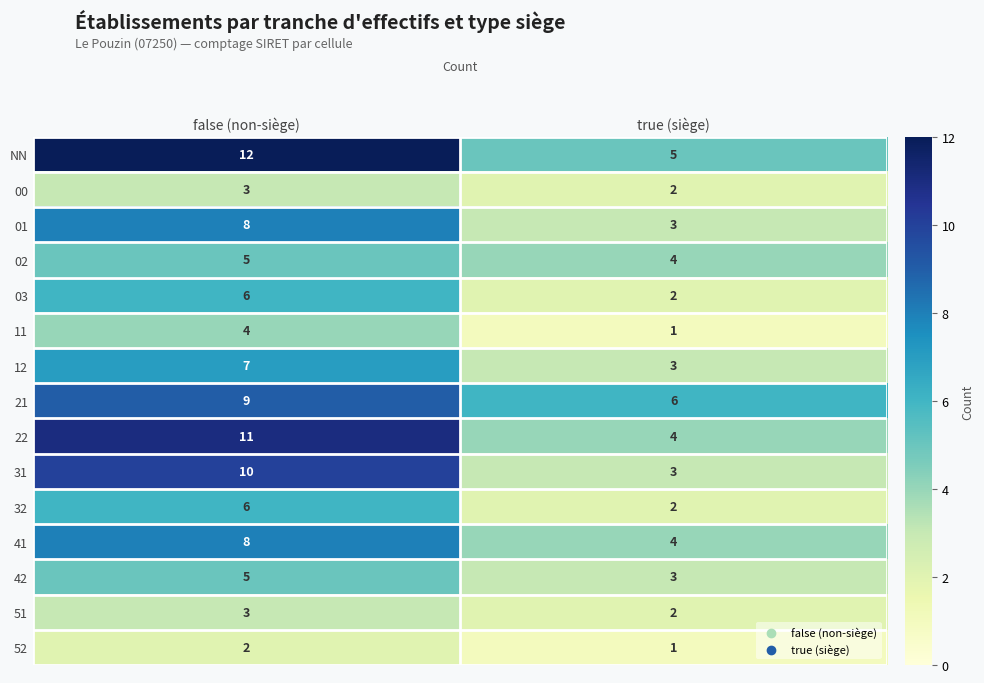

Which label corresponds to the smallest value in the chart?

true (siège)